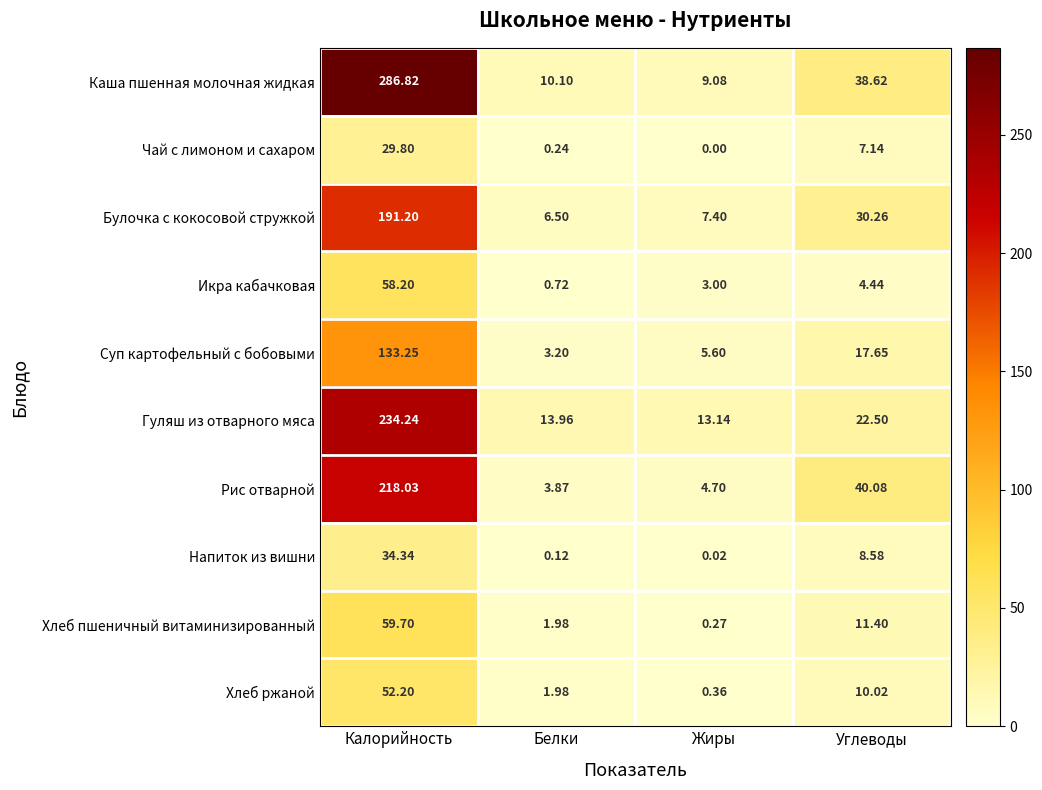

Which category has the lowest value across all series?

Жиры